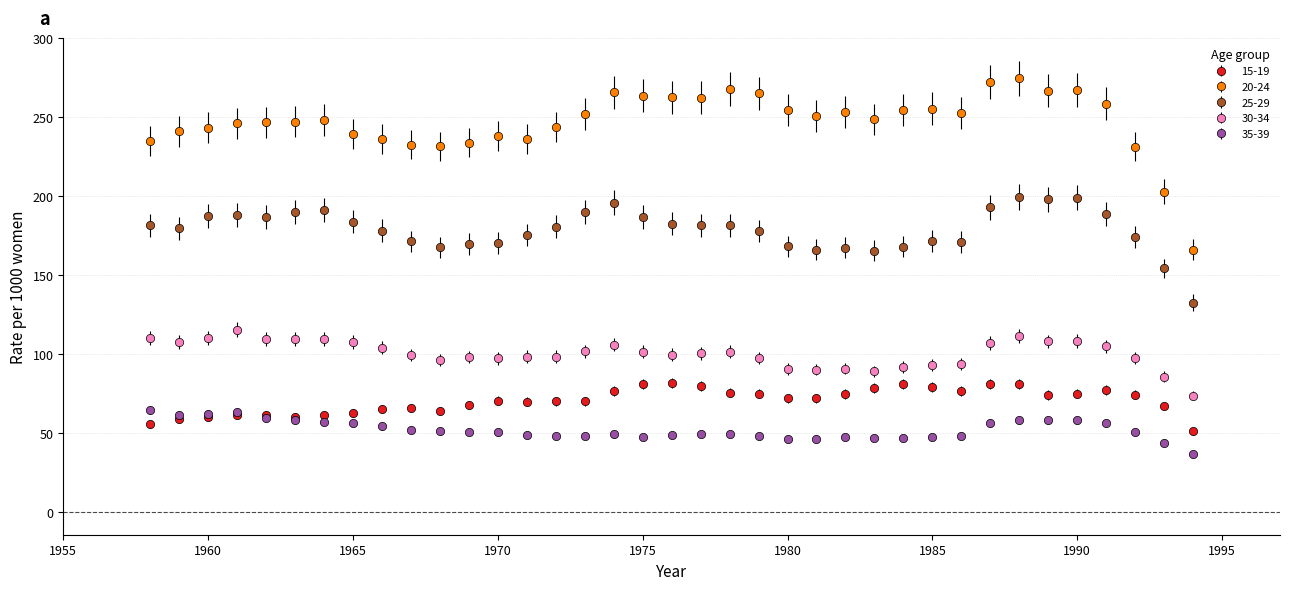

Which series has the largest total across all categories?

20-24